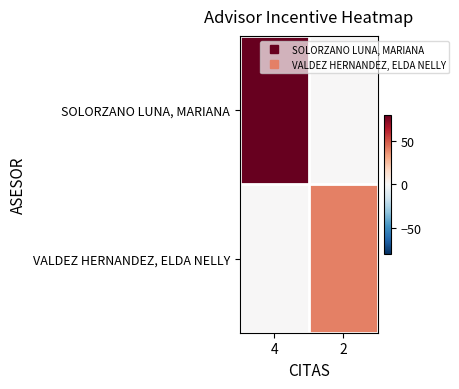

At which category does the chart reach its peak across all series?

4